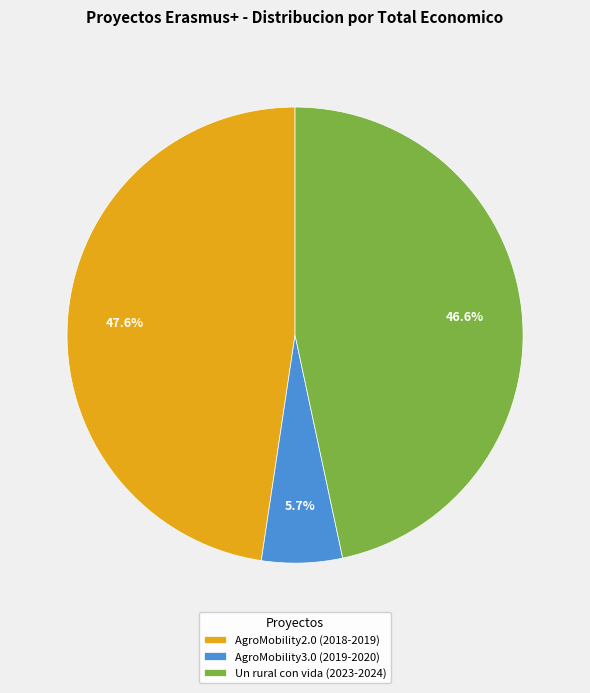

Is it true that AgroMobility3.0 (2019-2020) is 13% of the pie?

False